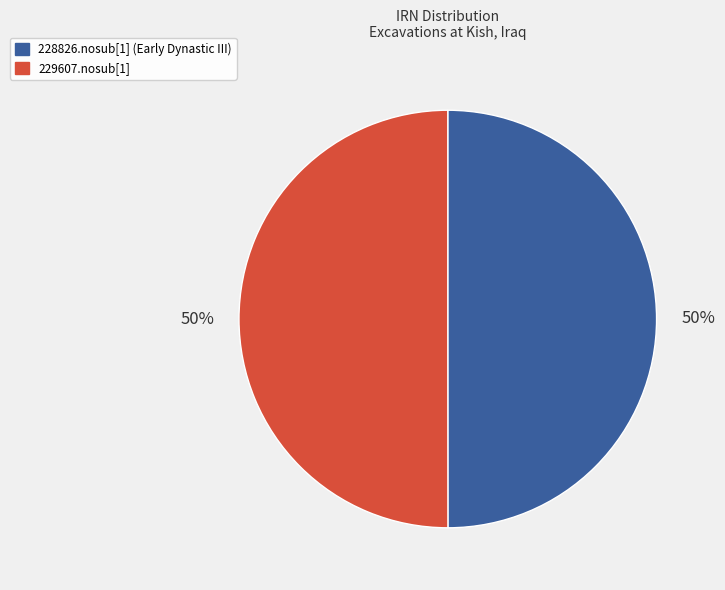

Is the sum of 229607.nosub[1] and 228826.nosub[1] (Early Dynastic III) greater than half?

Yes